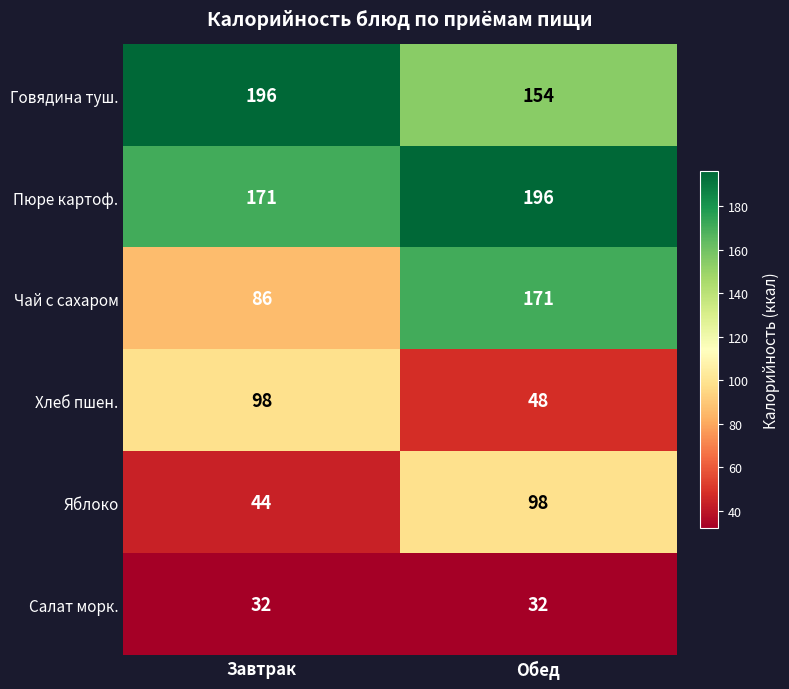

What is the maximum value for Салат морк.?

32